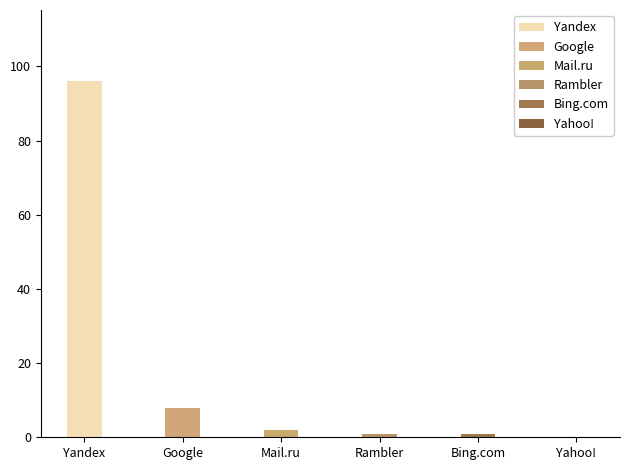

Are the bars horizontal?

No